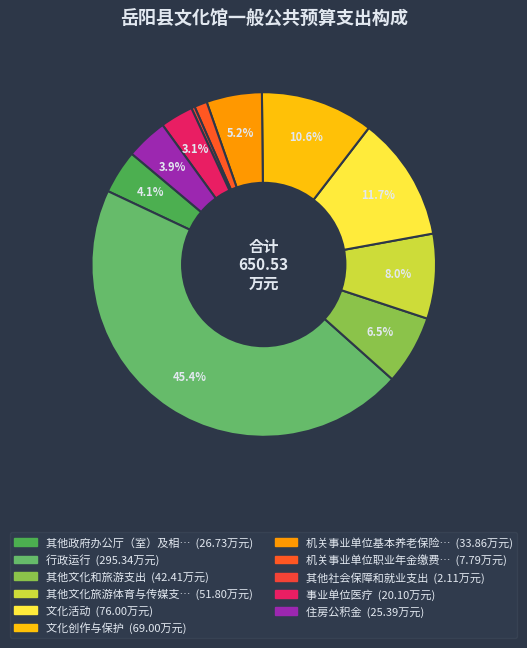

How many segments does this pie chart have?

11